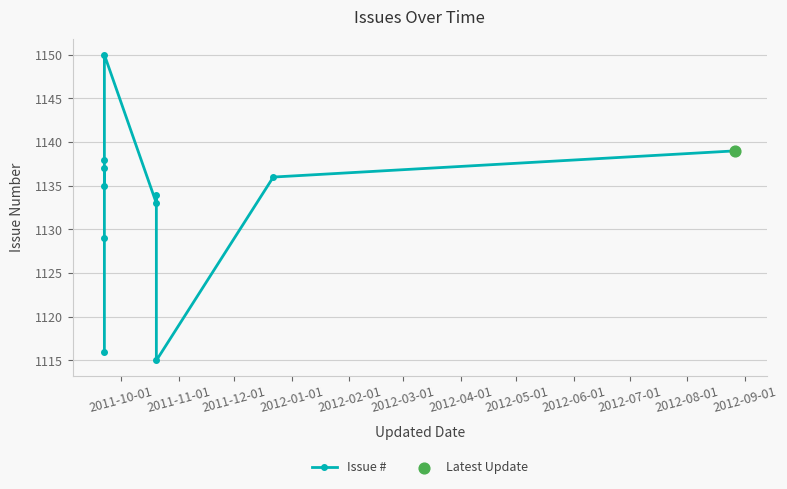

Which has a higher value, 2012-07-01 or 2012-06-01?

2012-07-01